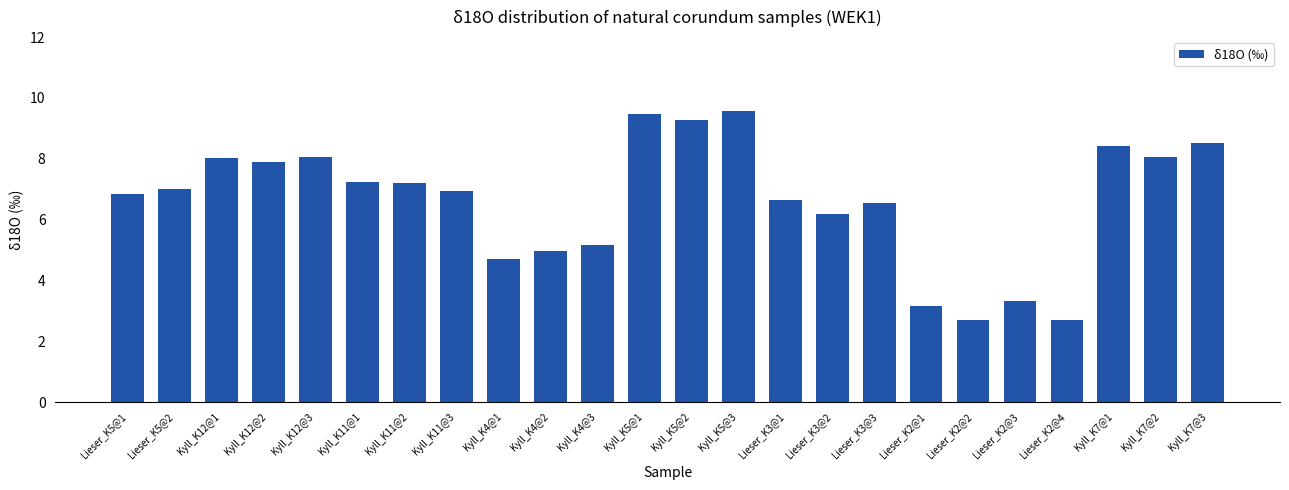

Are the bars grouped side by side (vs. stacked)?

No